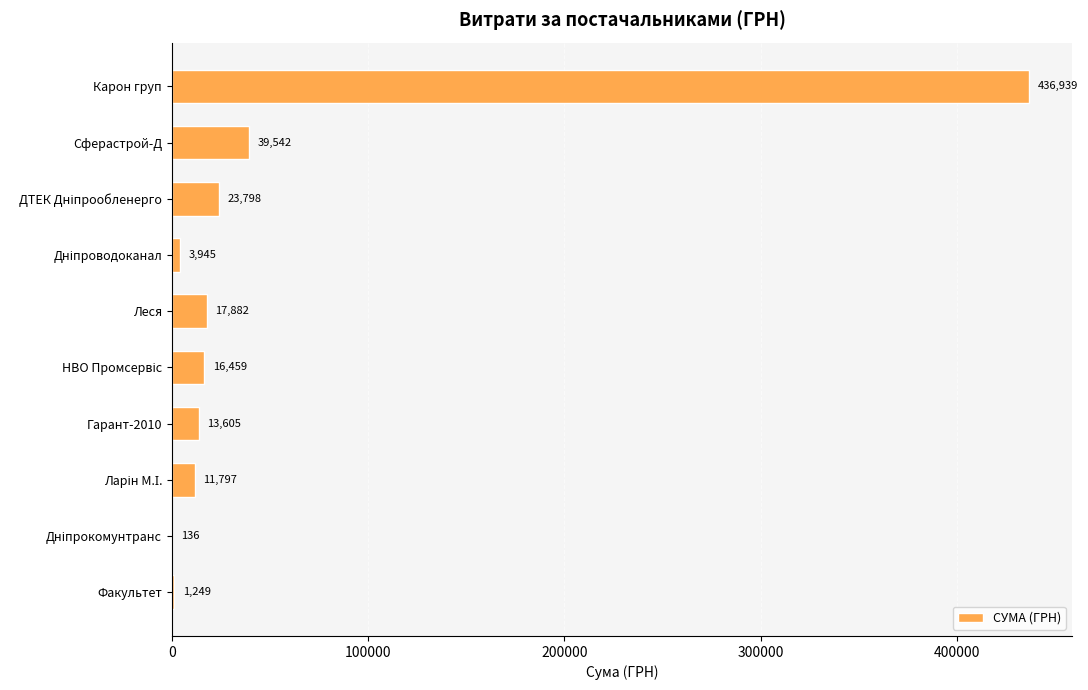

How many data points are above 16458?

5